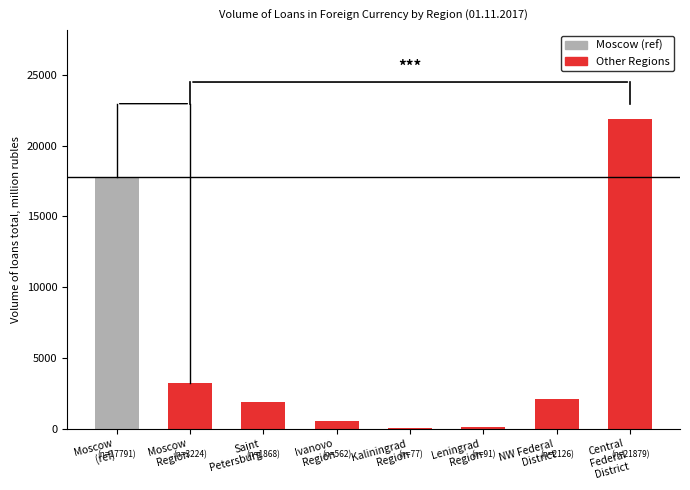

What position from the left is Moscow Region?

1